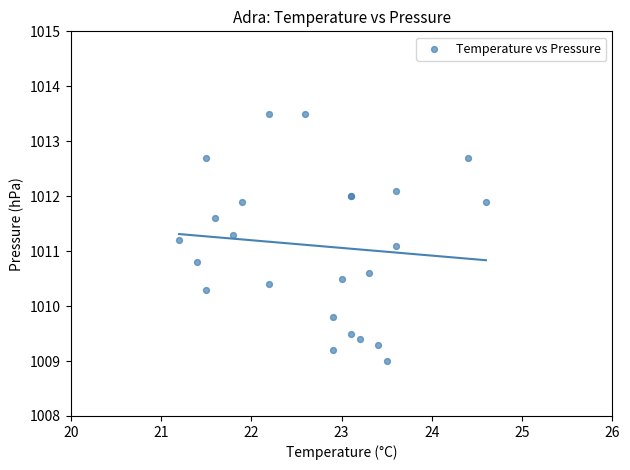

What Y value in the scatter plot is closest to 1011?

1011.1